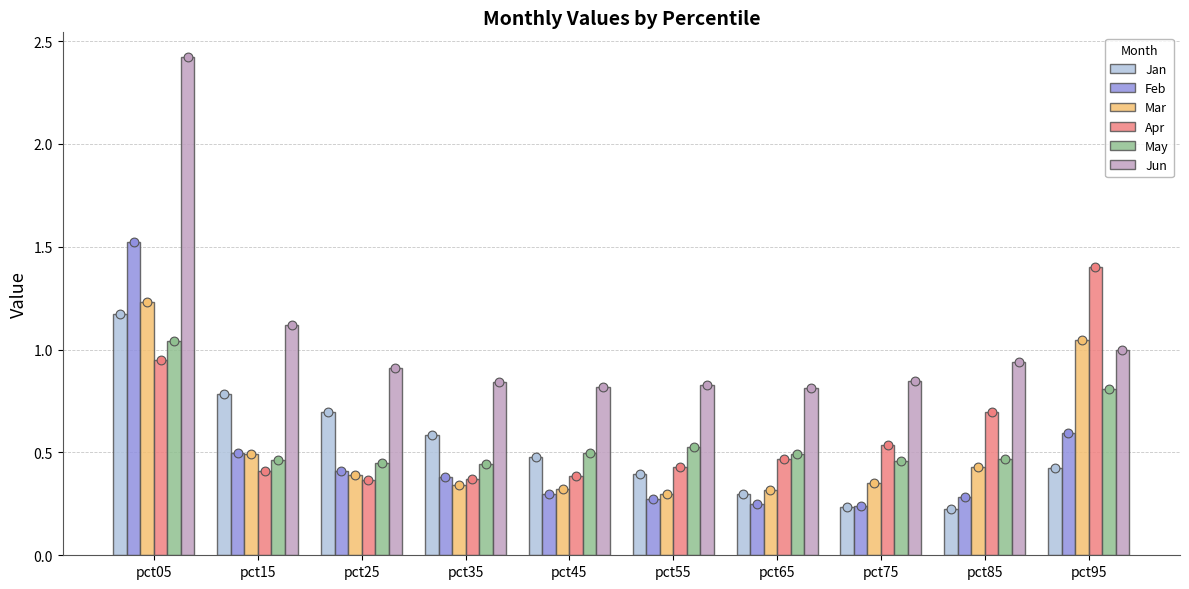

Is the value of Jun at pct35 greater than the value of Mar at pct85?

Yes